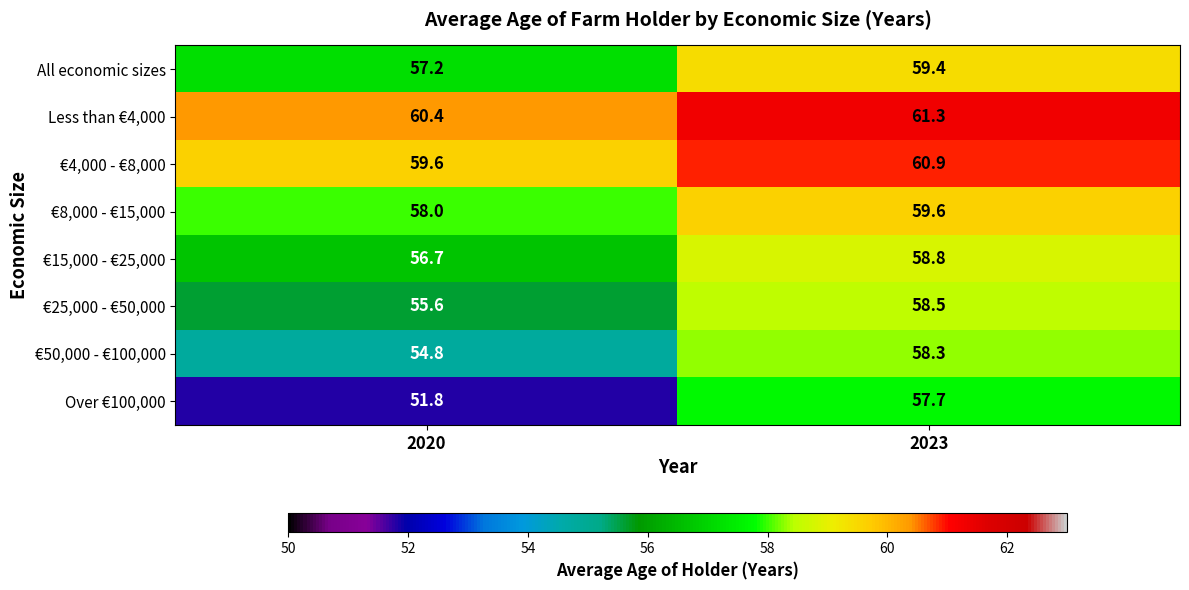

Which series has the widest spread of values?

Over €100,000